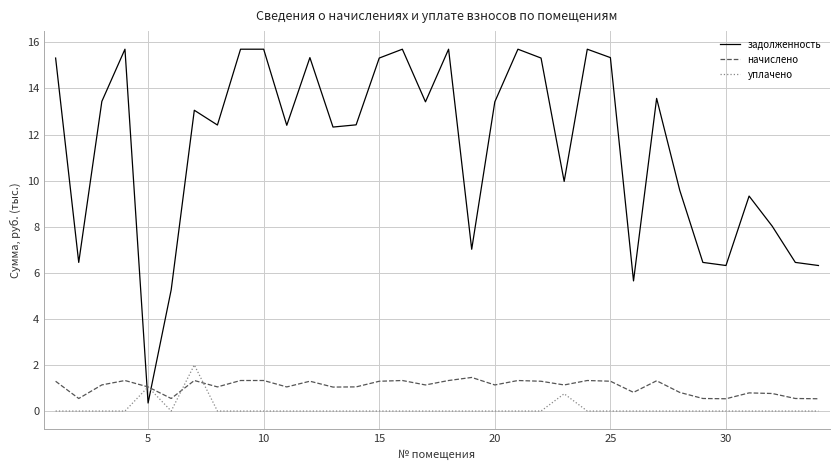

True or false: задолженность and начислено intersect in this chart.

True